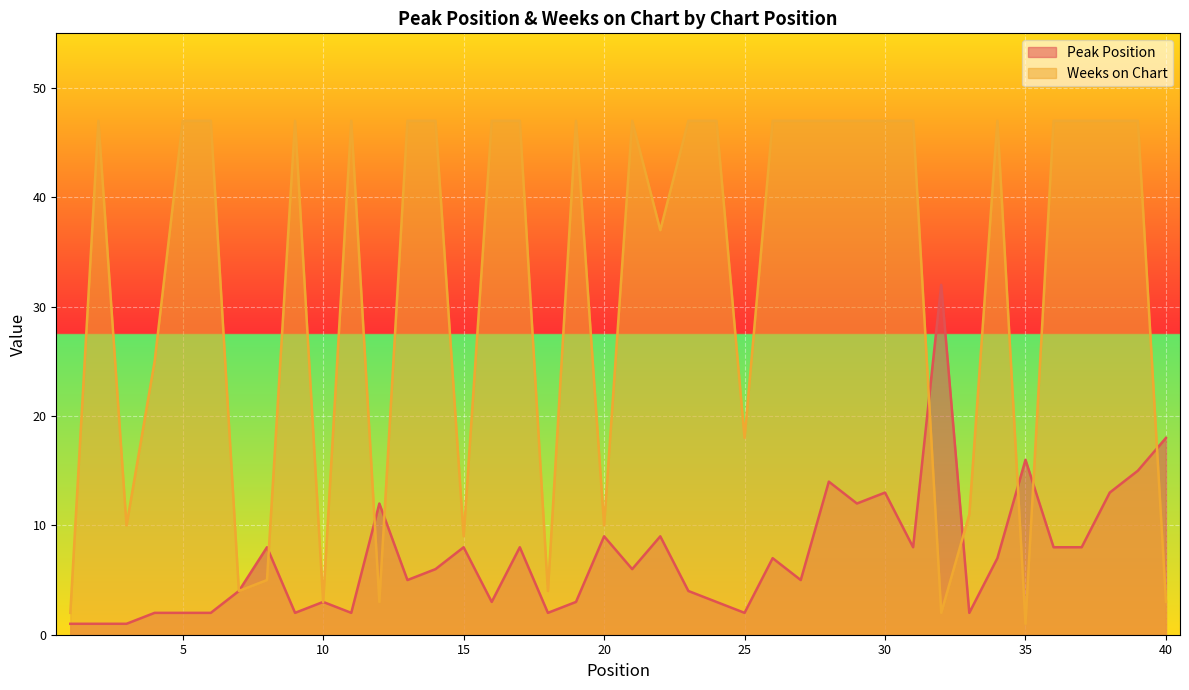

How many categories are shown in the chart?

40